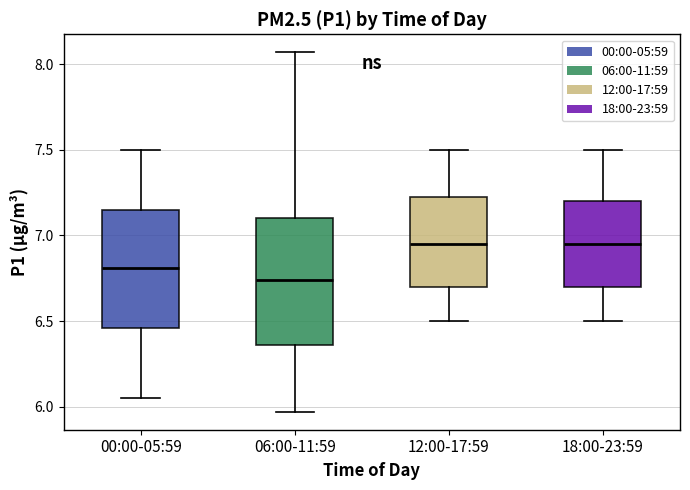

Comparing the boxes themselves (not the whiskers), which one is the tallest?

06:00-11:59